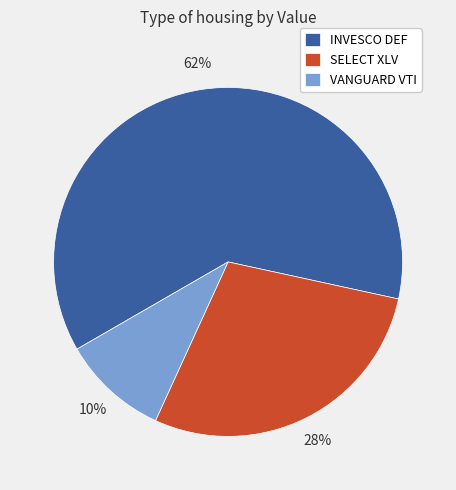

Does SELECT XLV account for over 50% of the chart?

No